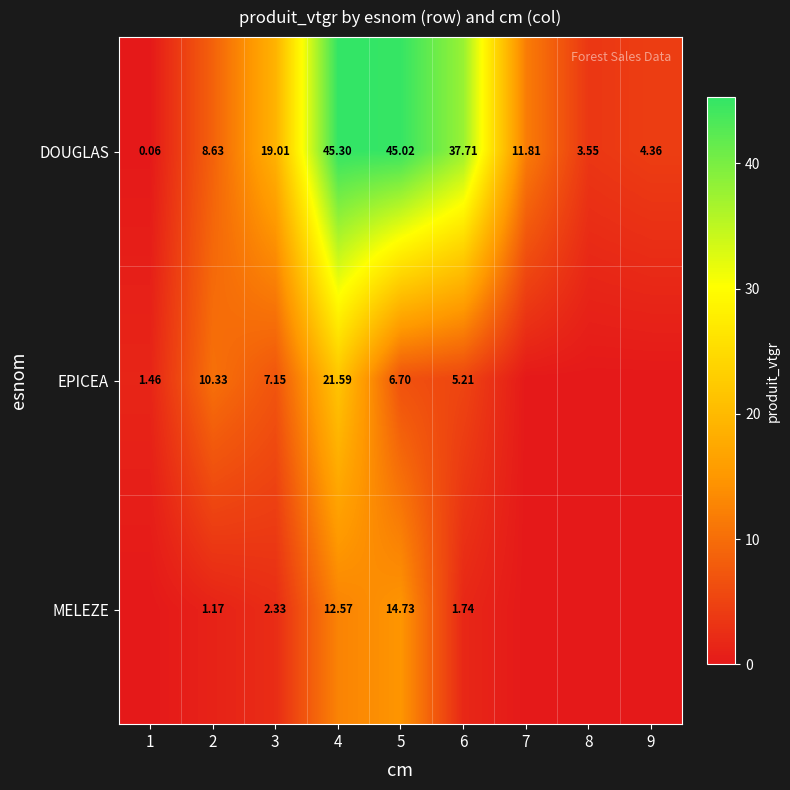

Between 1 and 6, which is larger?

6